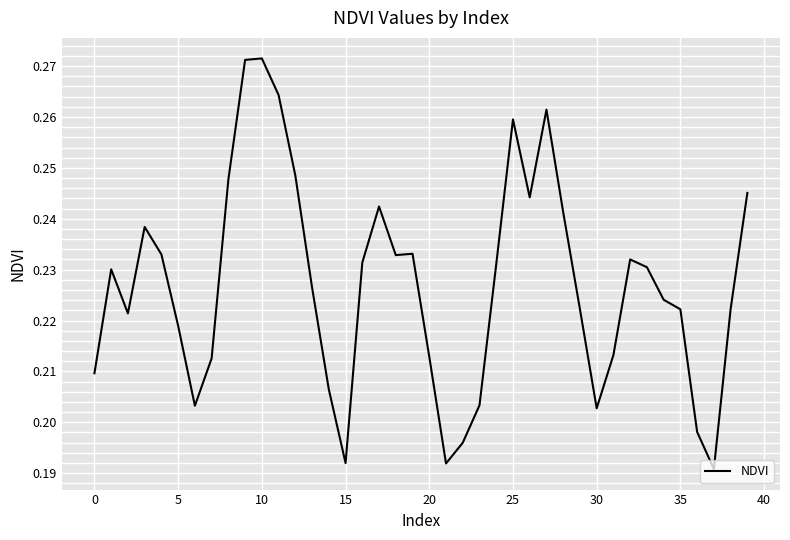

Count the number of data series in this chart.

1